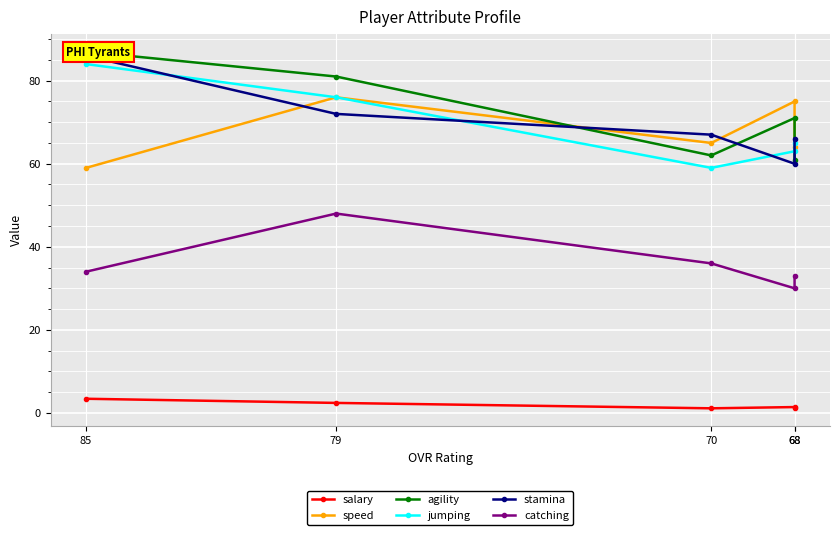

What is the difference between the highest and lowest values at 70?

65.9